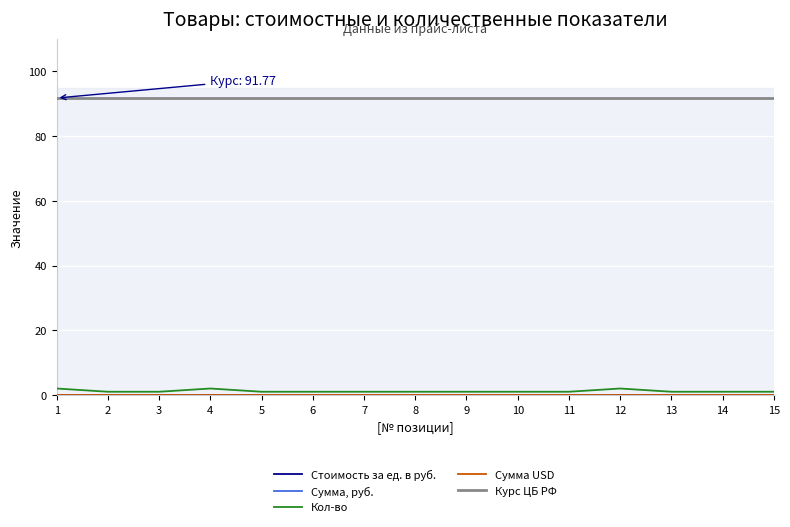

True or false: Сумма, руб. has more than 1 points higher than both neighbors.

False